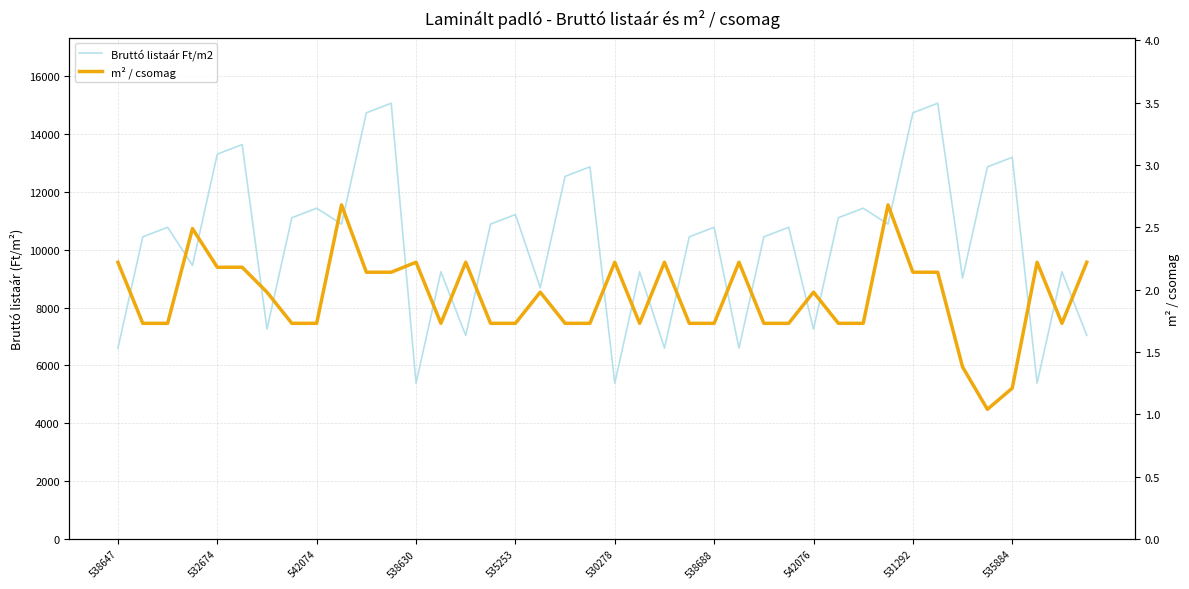

Between 18 and 24, which is larger?

18